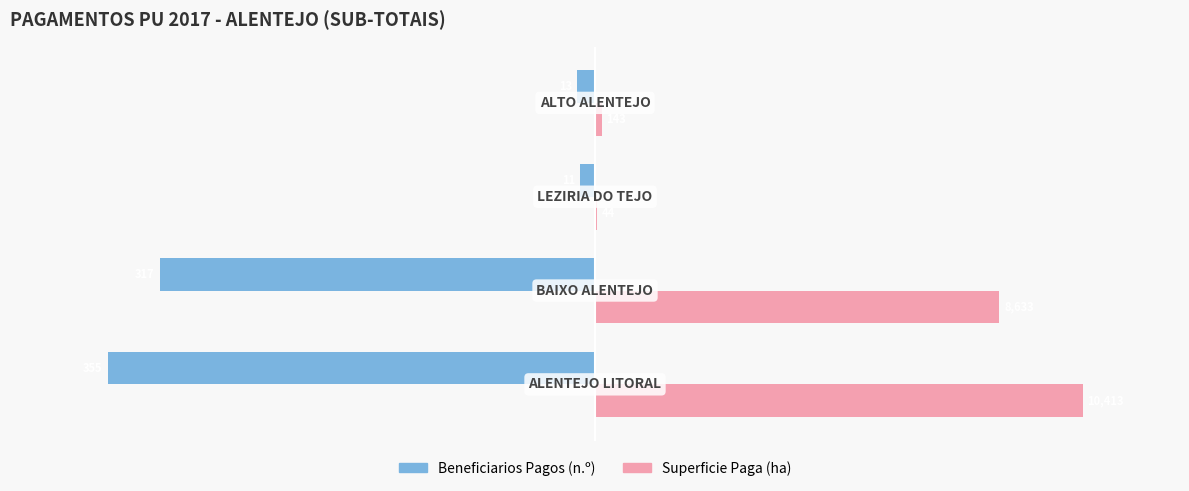

What are all the series names shown in the legend?

Beneficiarios Pagos (n.º), Superficie Paga (ha)